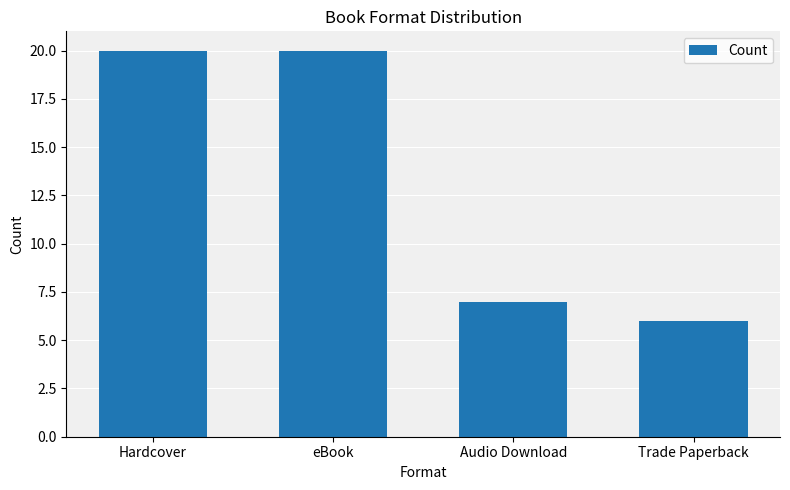

How many bars are there in total?

4